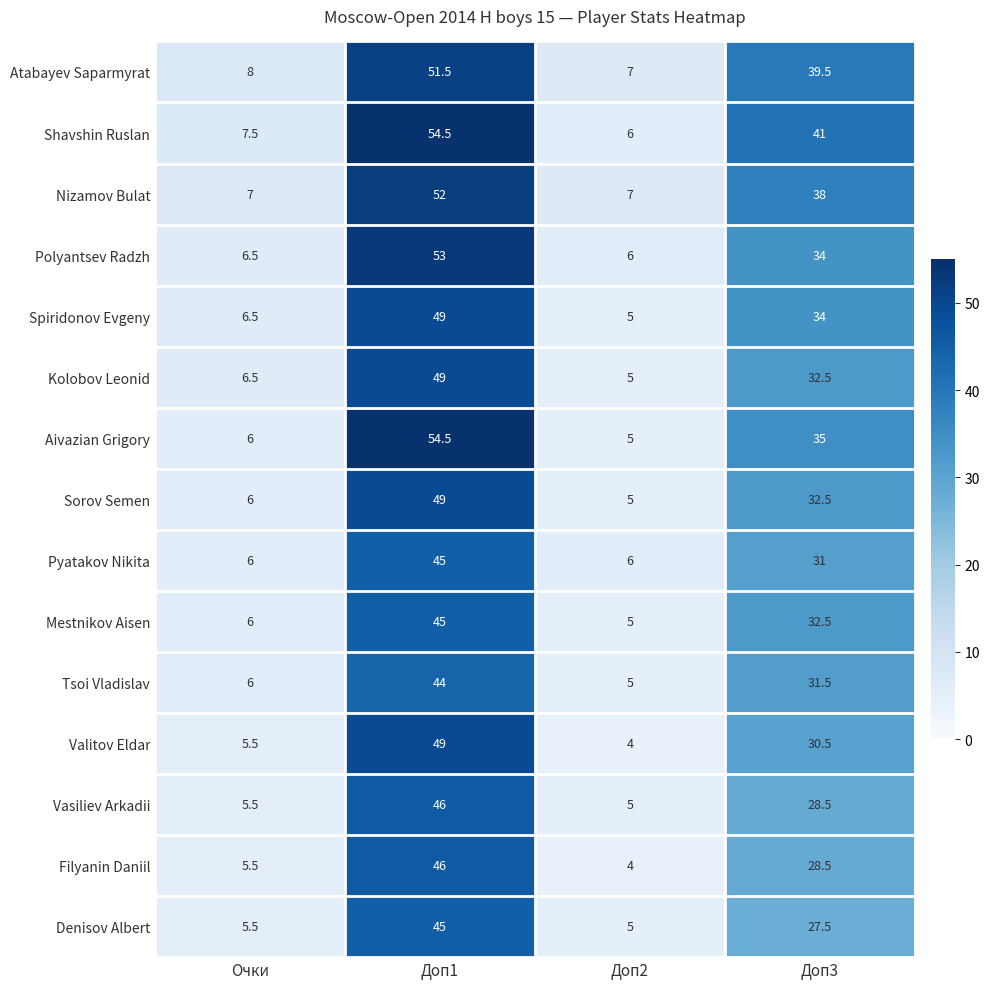

Which label corresponds to the largest value in the chart?

Доп1